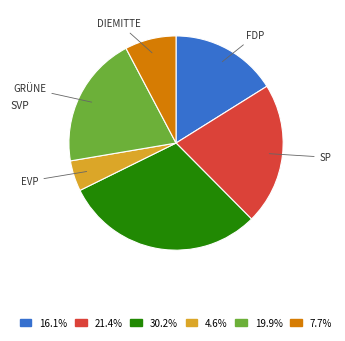

Does any single category account for the majority?

No